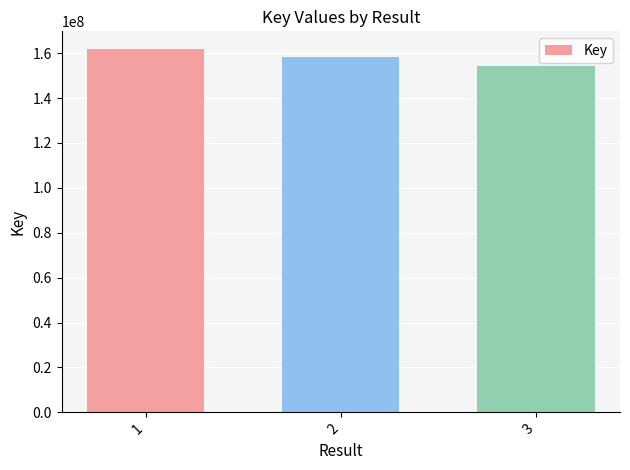

What is the value of the 1st bar from the left?

161622705